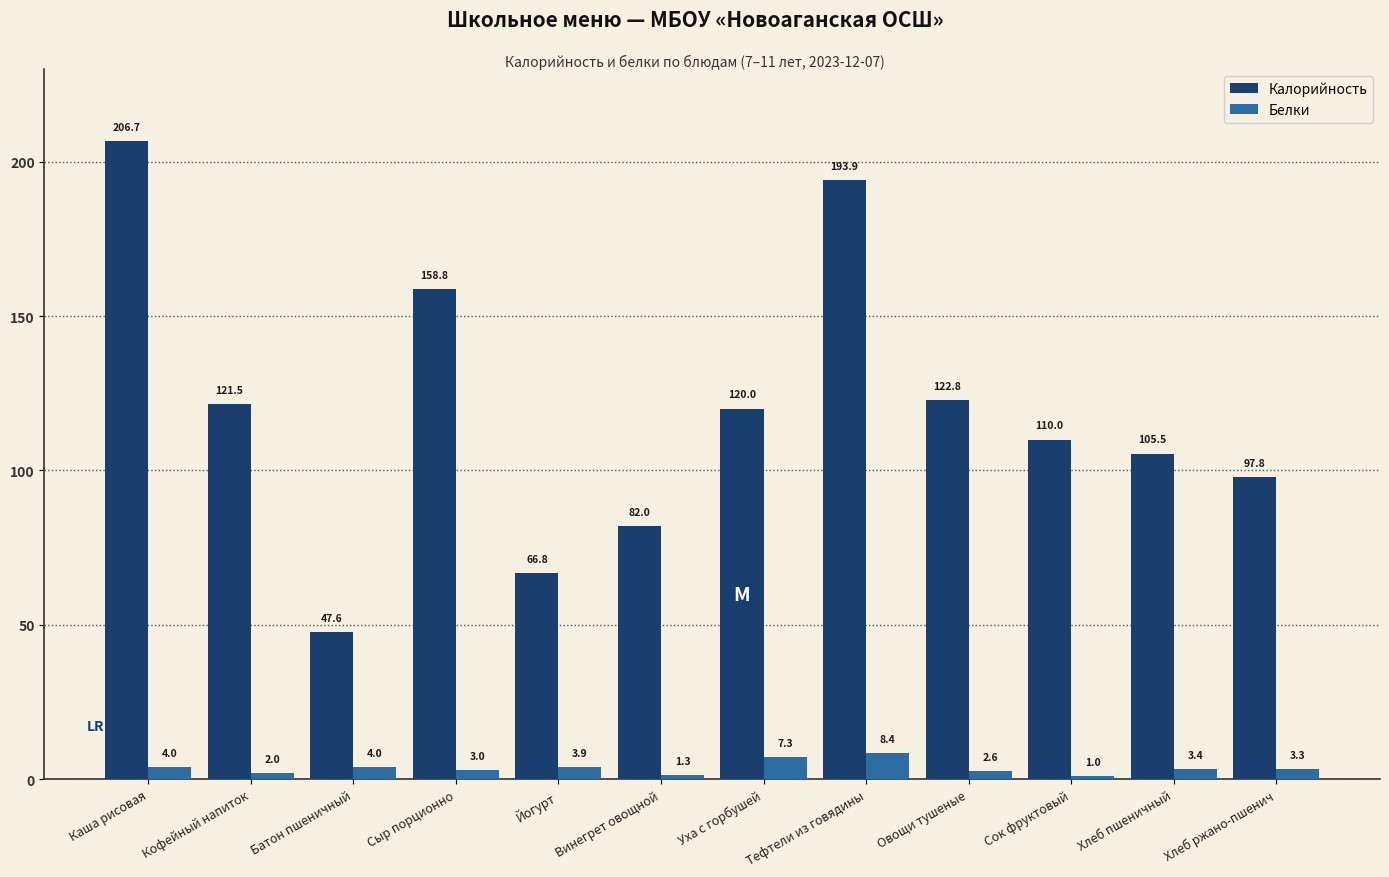

The value of Калорийность at Винегрет овощной is 54.7. True or false?

False